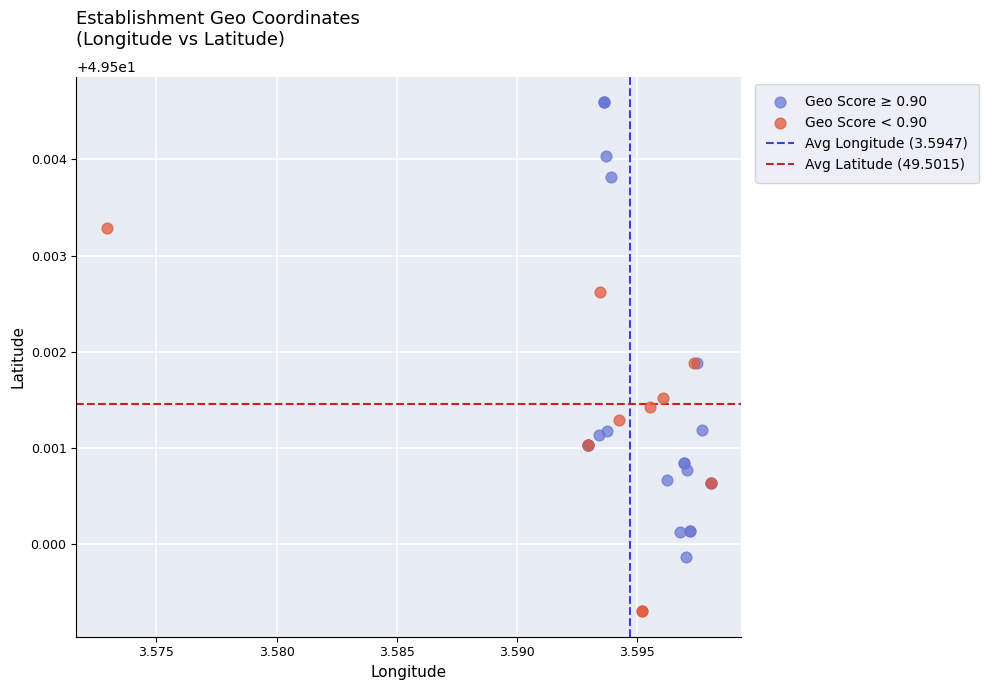

Which series has the largest Y range (max minus min)?

Geo Score ≥ 0.90